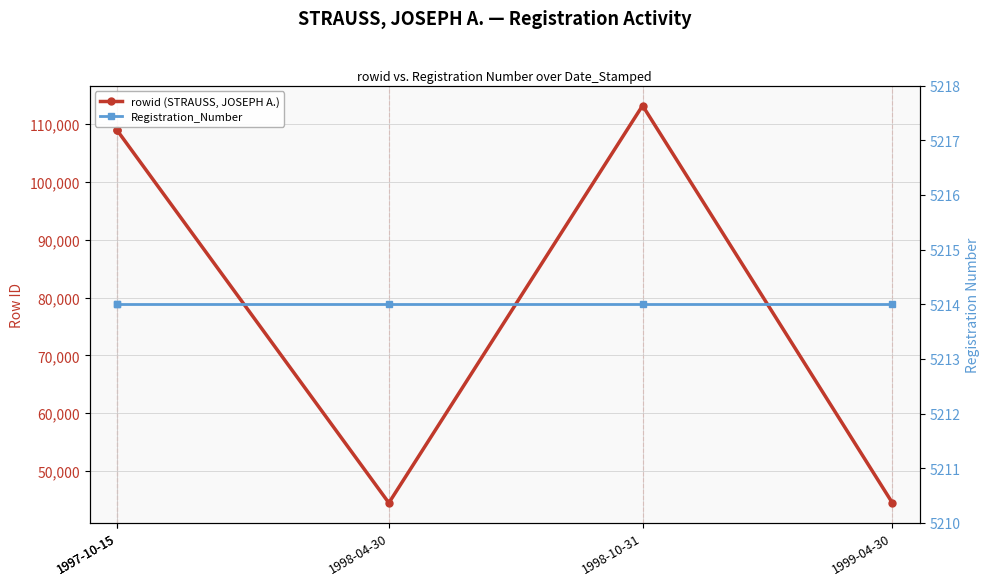

True or false: rowid (STRAUSS, JOSEPH A.) and Registration_Number intersect in this chart.

False